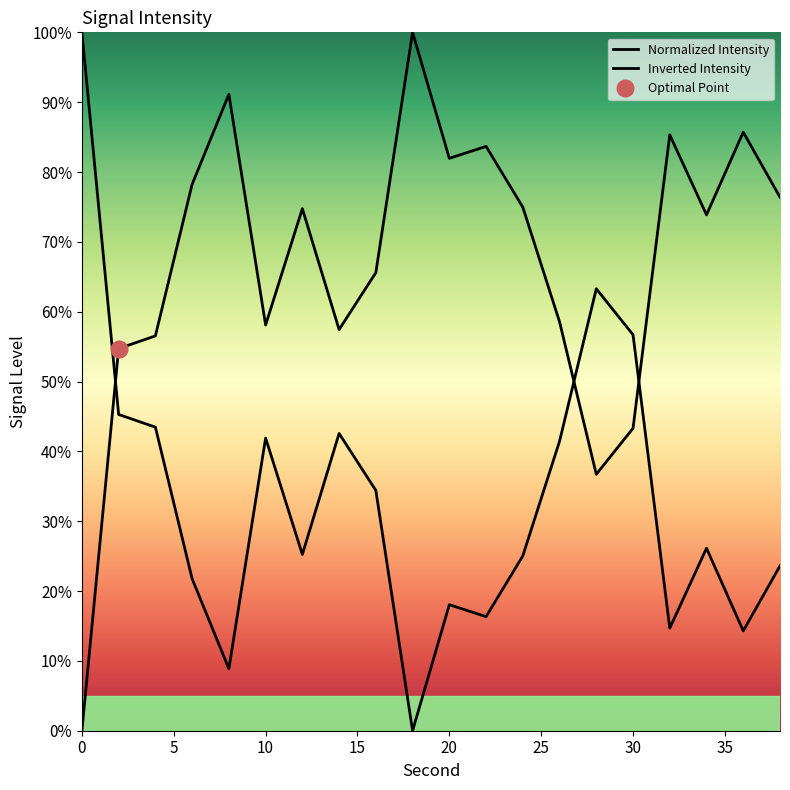

What is the value of the 20th point from the left?

76.4